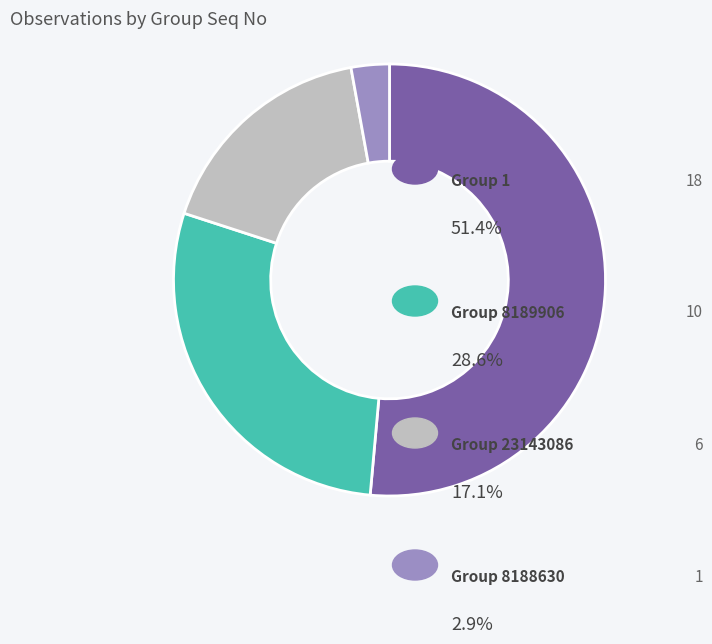

Is there any slice that represents more than half of the pie?

Yes